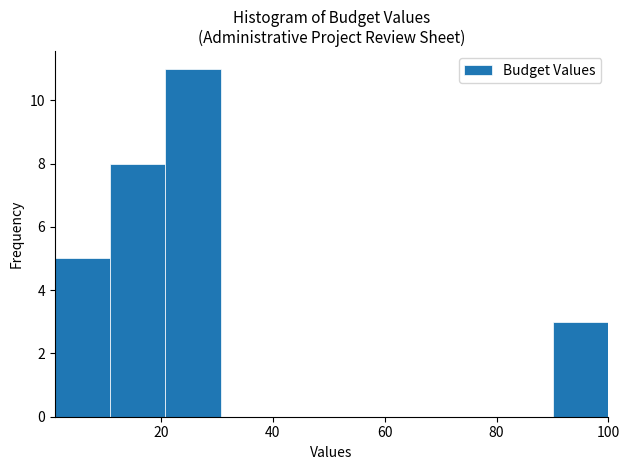

Reading left to right, list every bar in this chart as the range it spans on the x-axis followed by its height. Neither the bar edges nor the heights are printed on the chart, so give them approximately, as read against the axes.

2 to 10: 5
10 to 20: 8
20 to 30: 11
30 to 40: 0
40 to 50: 0
50 to 60: 0
60 to 70: 0
70 to 80: 0
80 to 90: 0
90 to 100: 3